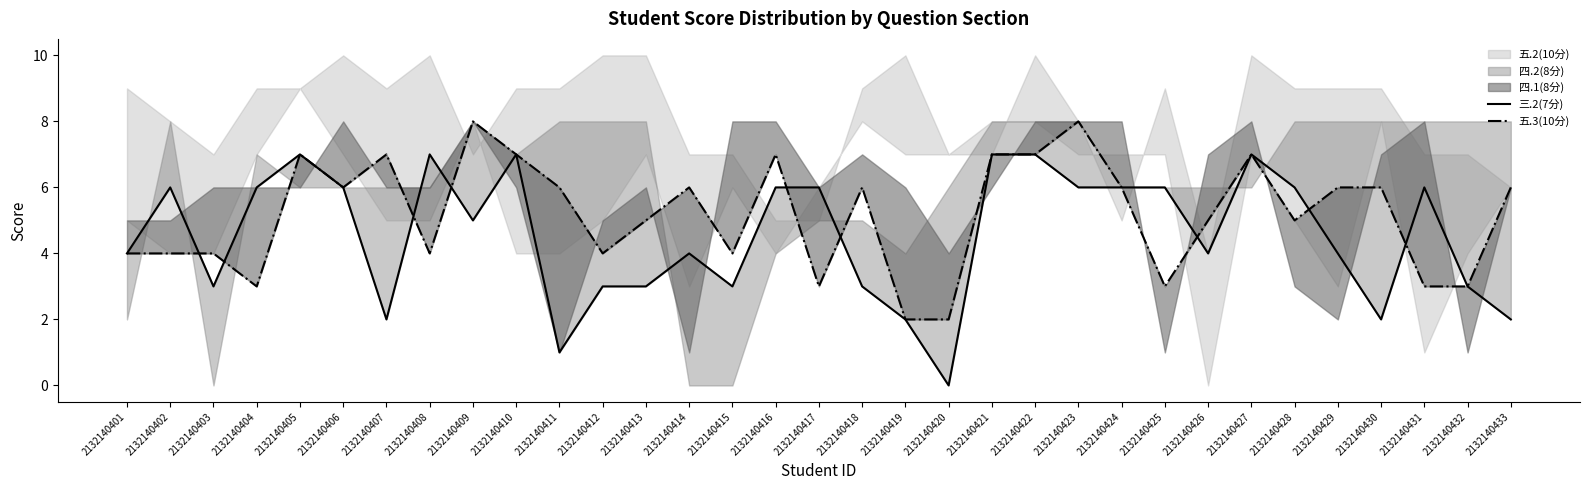

Reading left to right, transcribe all the data shown in this chart.

三.2(7分): 4	6	3	6	7	6	2	7	5	7	1	3	3	4	3	6	6	3	2	0	7	7	6	6	6	4	7	6	4	2	6	3	2
五.3(10分): 4	4	4	3	7	6	7	4	8	7	6	4	5	6	4	7	3	6	2	2	7	7	8	6	3	5	7	5	6	6	3	3	6